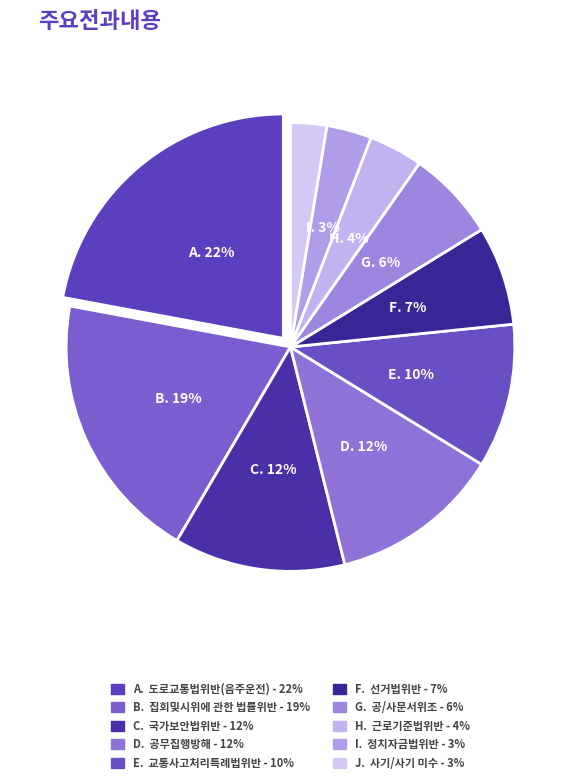

What is the smallest slice in the pie chart?

사기/사기 미수